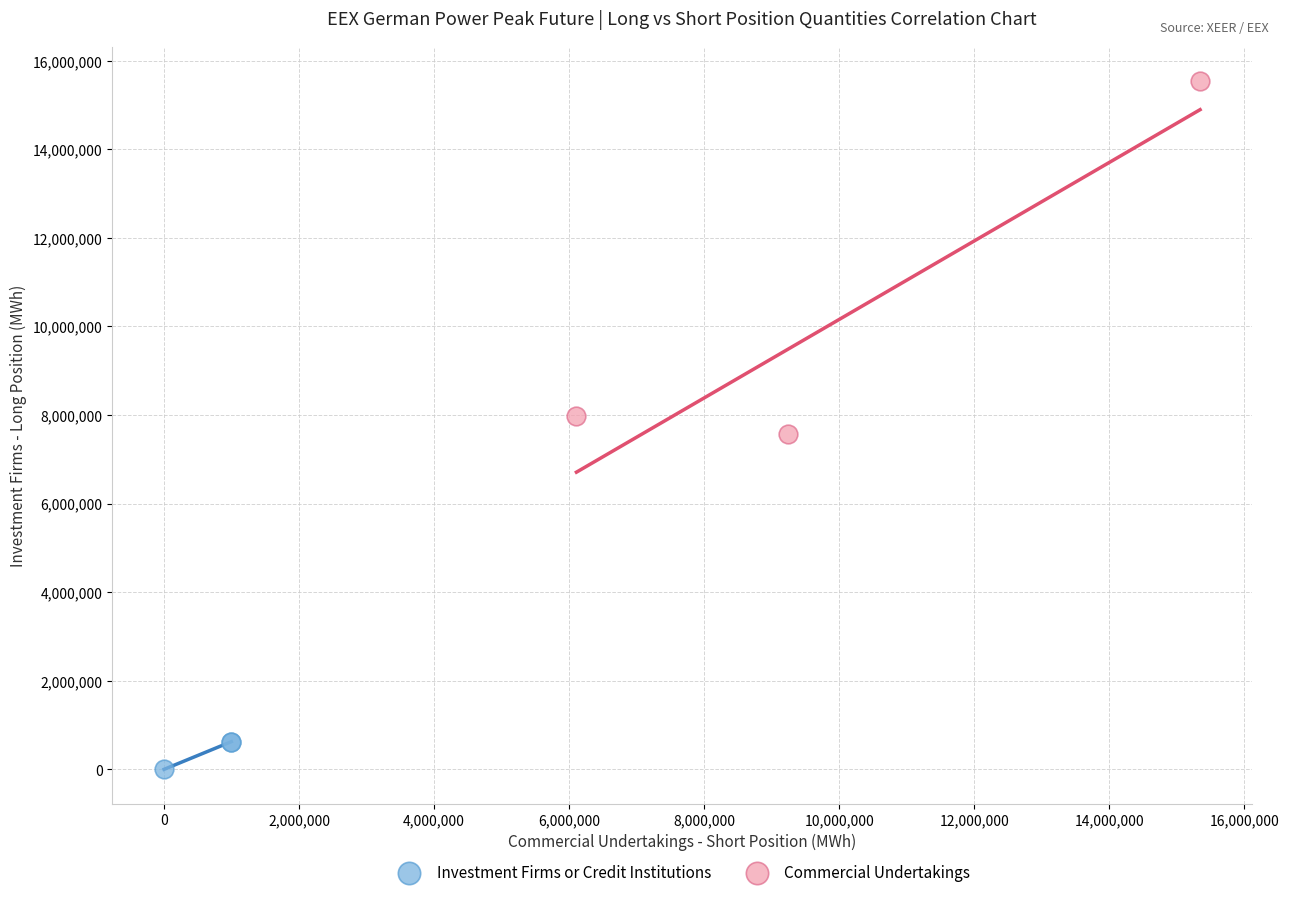

Which series contains the highest Y value?

Commercial Undertakings